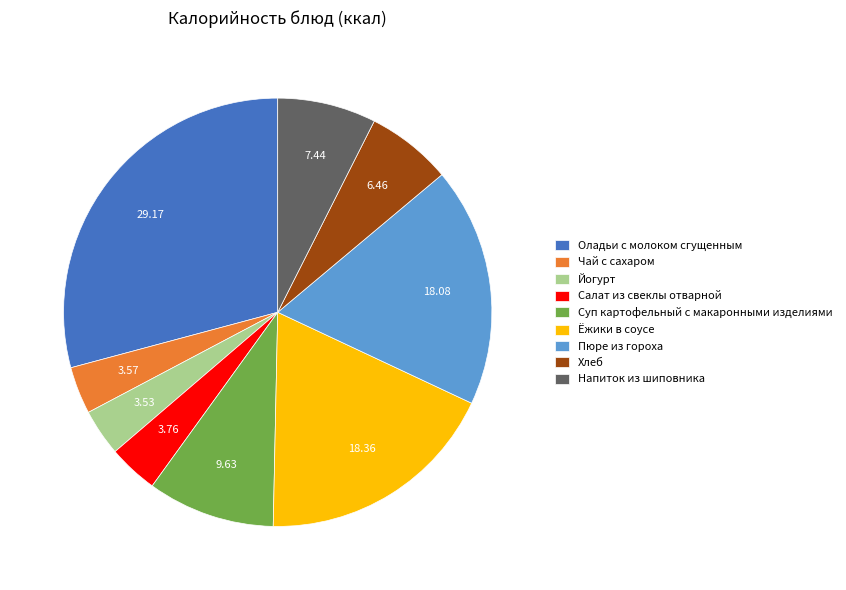

Is it true that Напиток из шиповника is 15% of the pie?

False